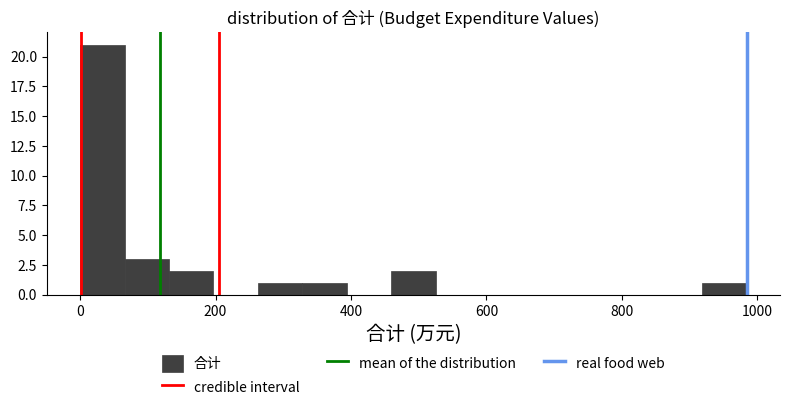

Around what value on the x-axis is the tallest bar? Give the approximate position of its centre, as read against the axis.

40